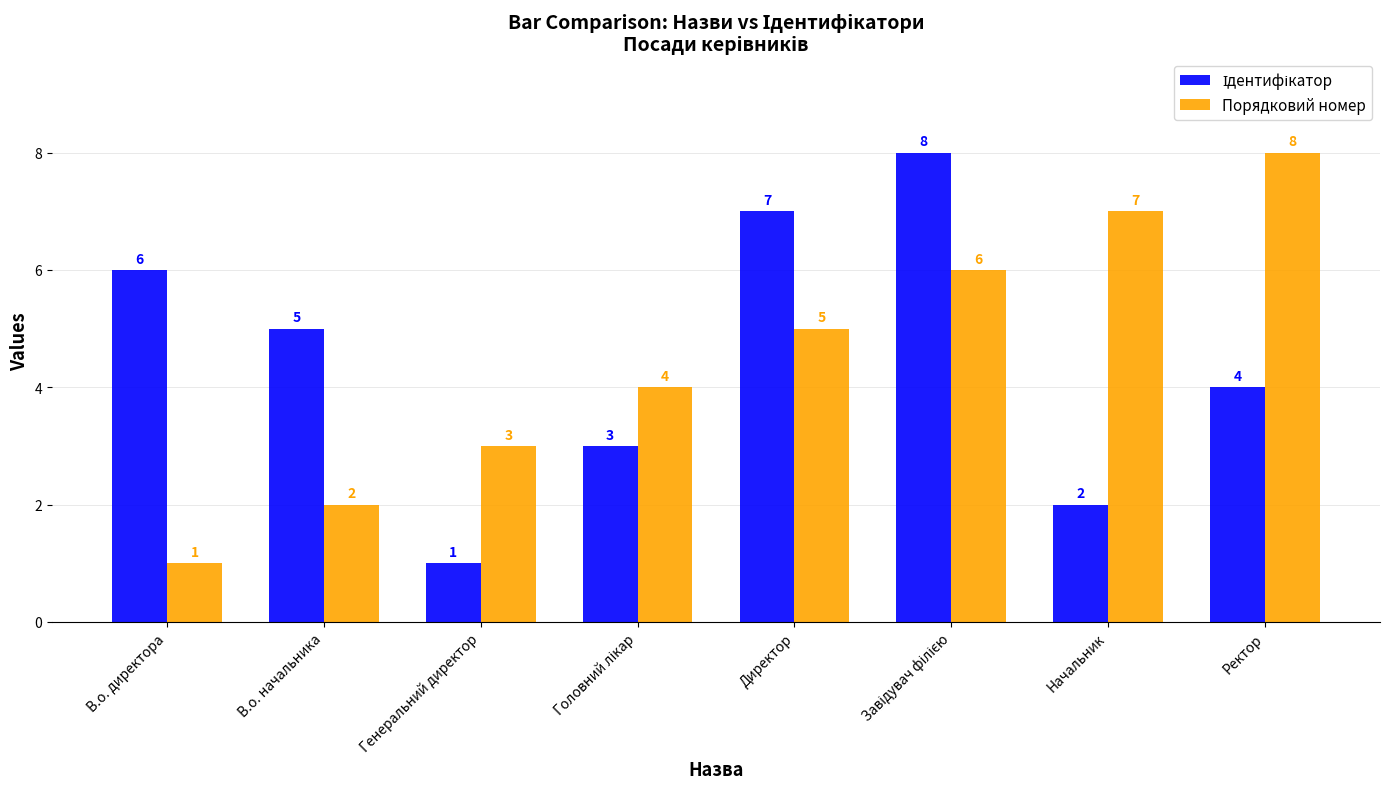

What is the maximum value shown in the chart?

8